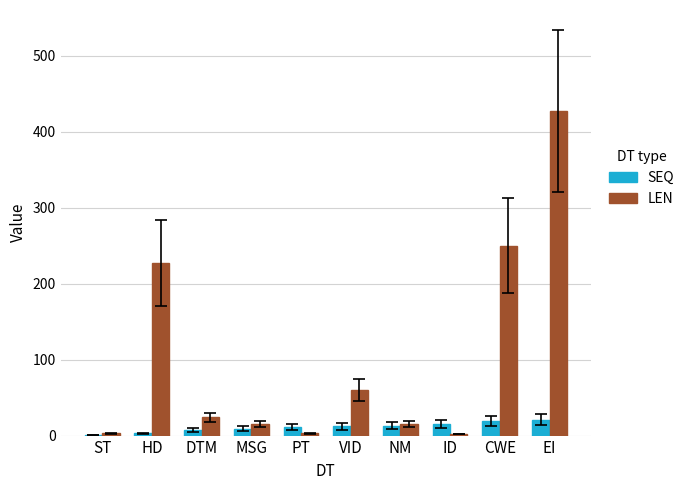

At which category is the sum across all series the highest?

EI